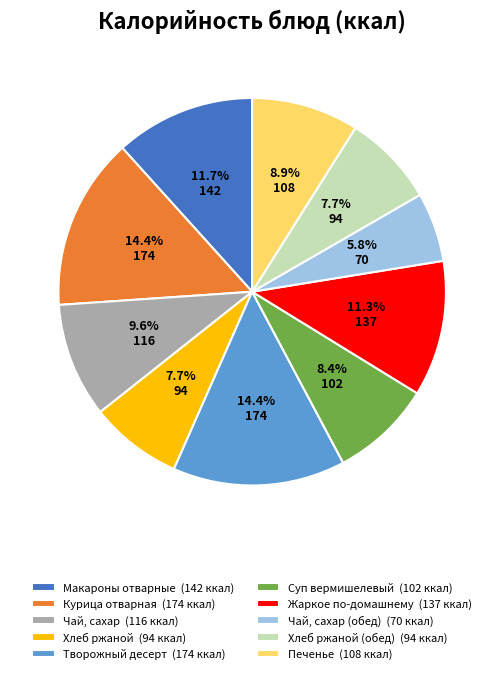

Does any single category account for the majority?

No